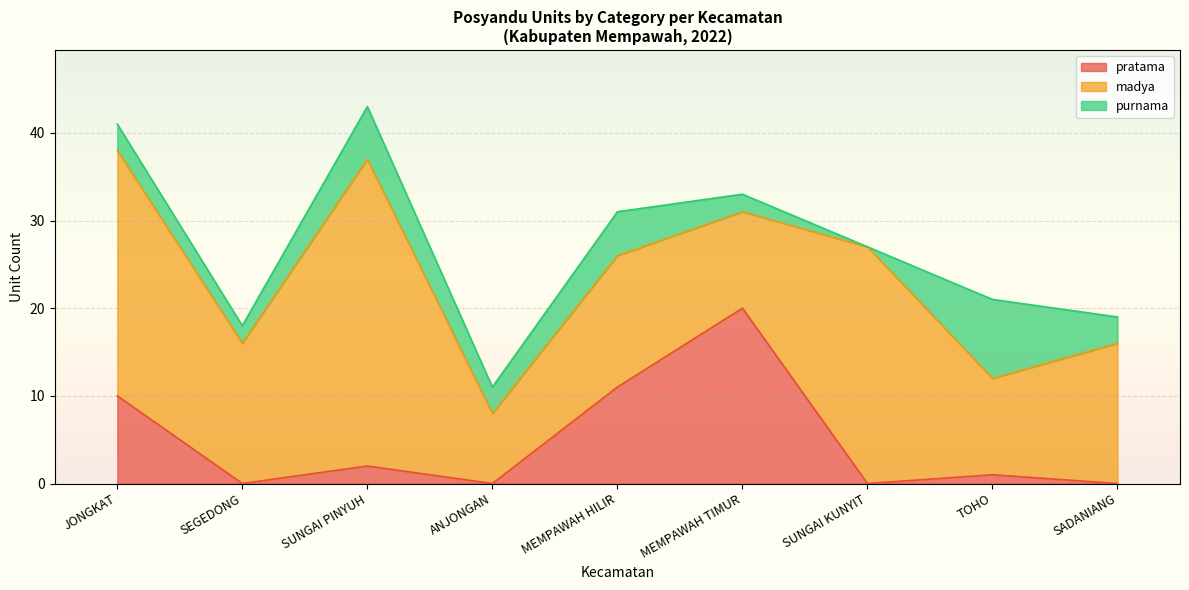

At how many categories does at least one series exceed 24?

3